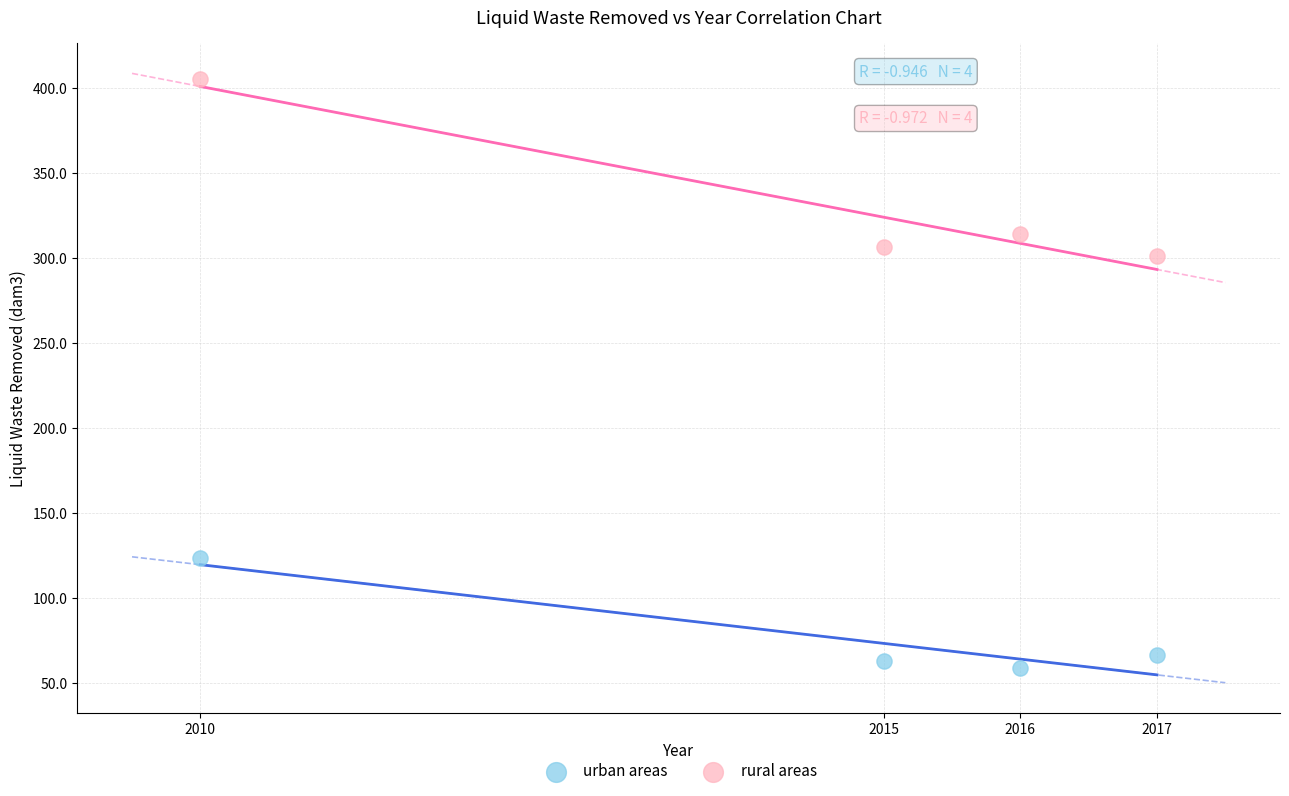

Which series contains the highest Y value?

rural areas